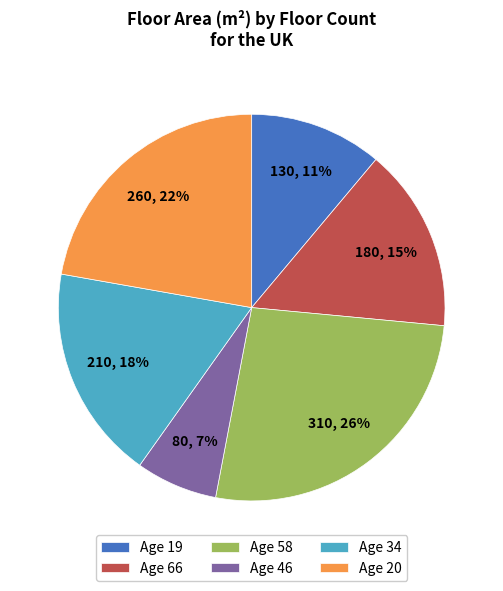

What is the ratio of the value at Age 58 to the value at Age 19?

2.4